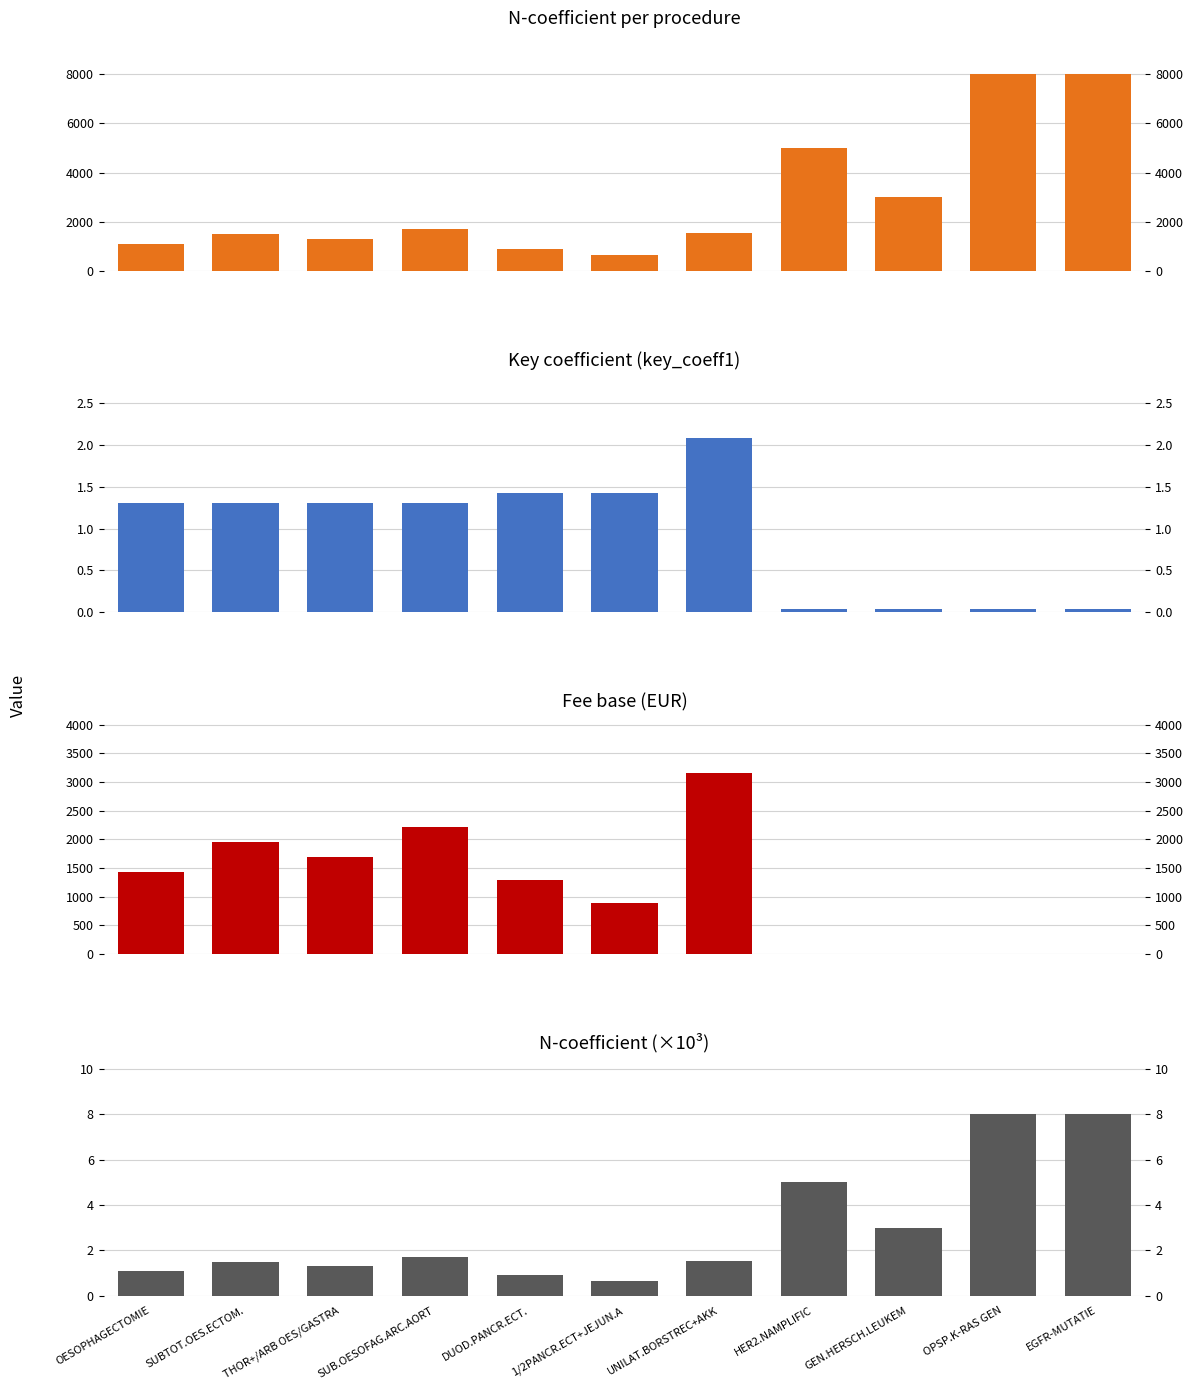

Is it true that key_coeff1 equals 1.3 at THOR+/ARB OES/GASTRA?

True